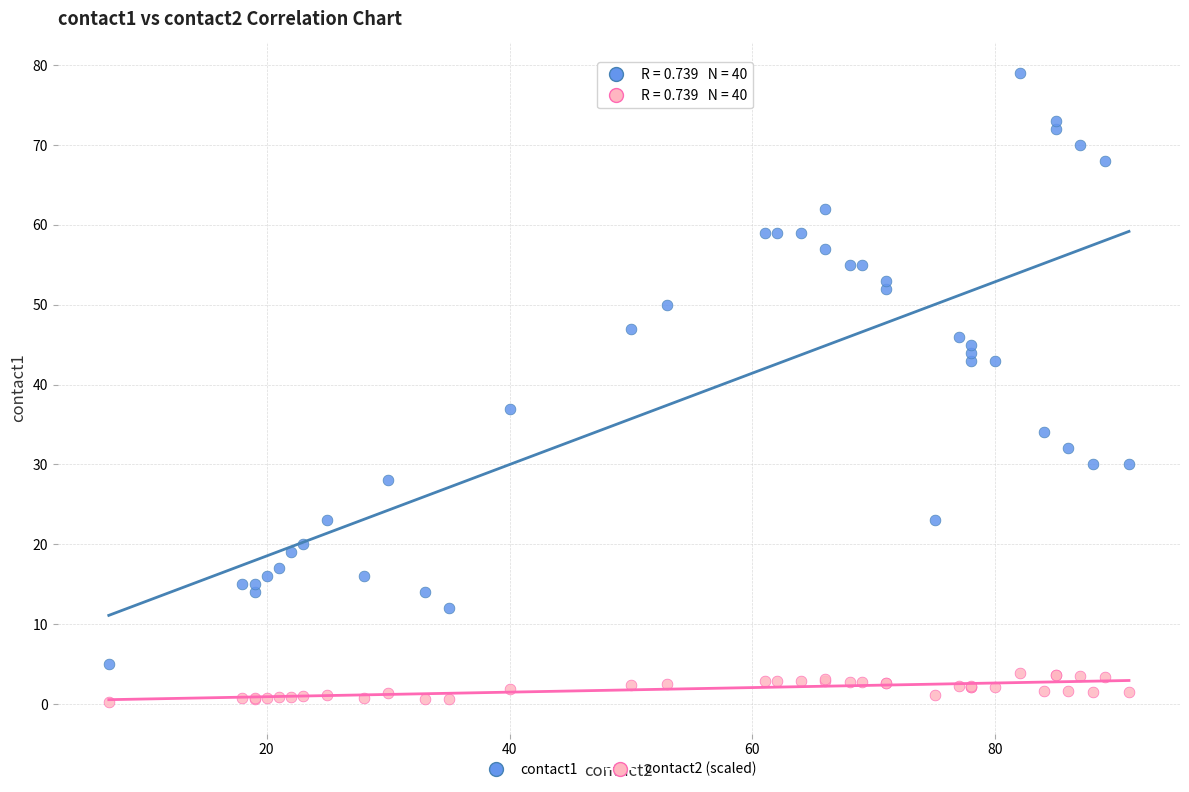

Which series has the largest Y range (max minus min)?

contact1